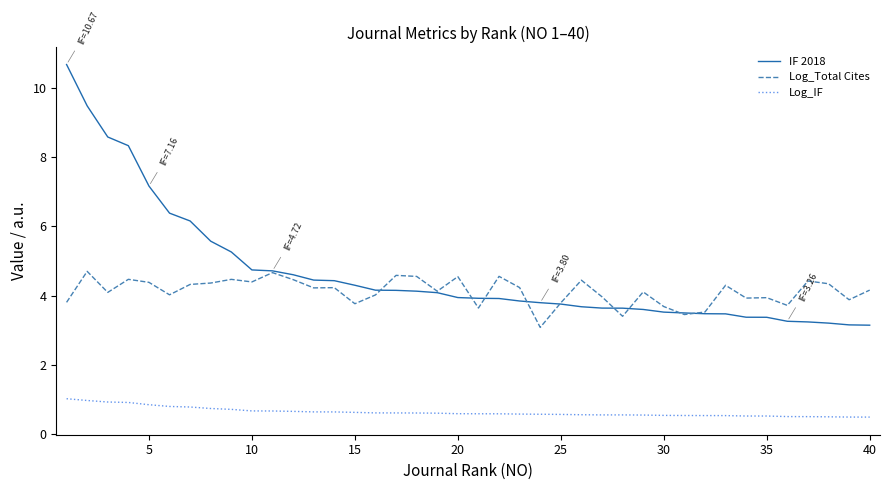

What is the maximum value shown in the chart?

10.7